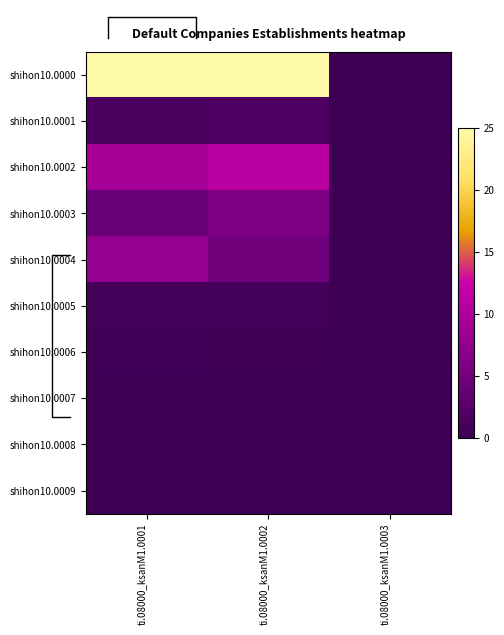

Between ti.08000_ksanM1.0002 and ti.08000_ksanM1.0003, which series saw the biggest shift?

shihon10.0000